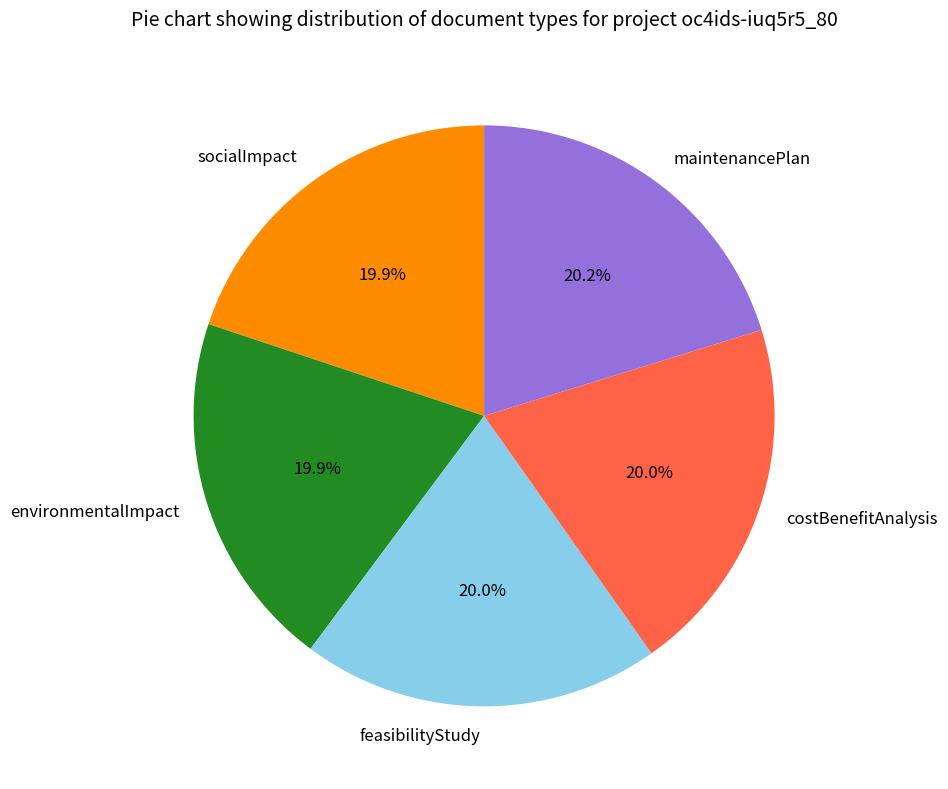

What percentage do socialImpact and feasibilityStudy together represent?

39.9%